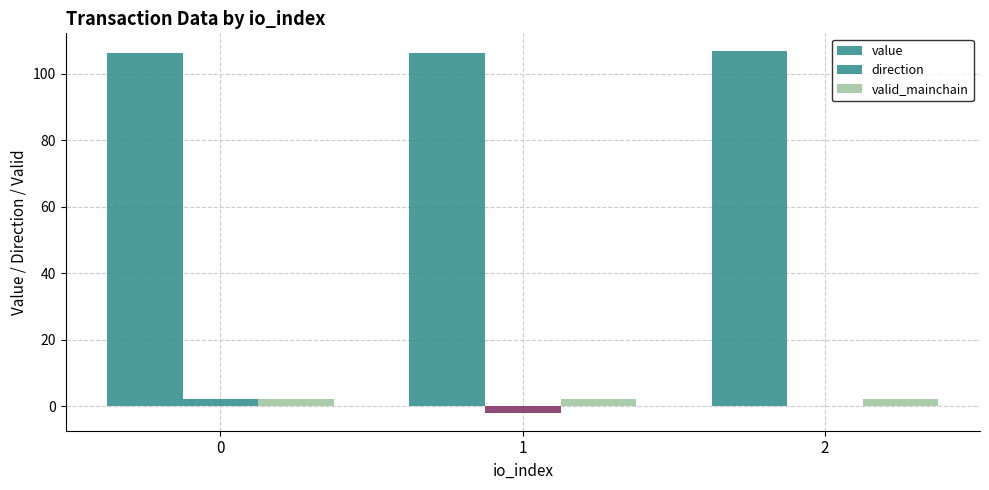

What is the value of the value bar at the 1st from the left?

106.3